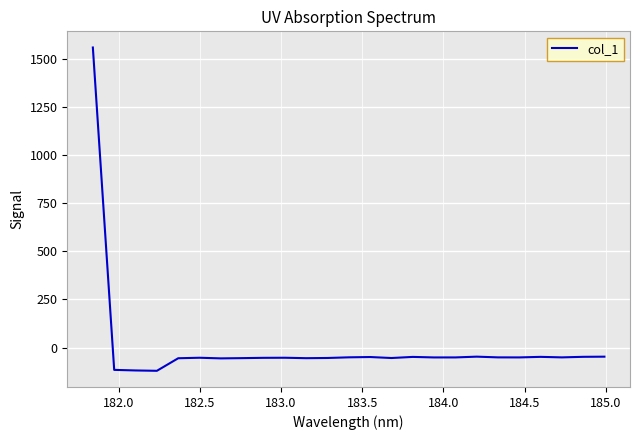

What is the greatest value displayed?

1560.2